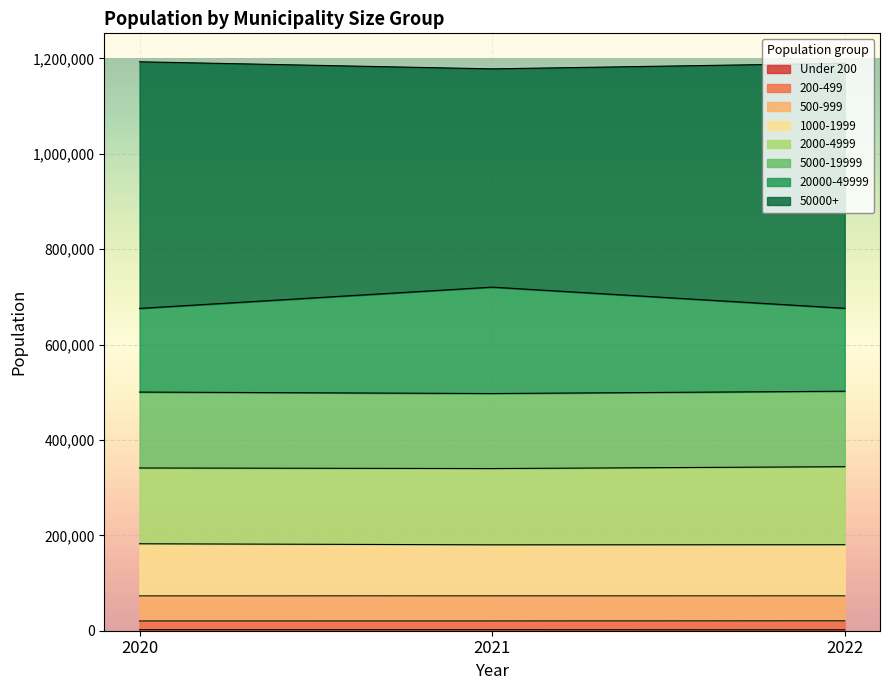

How many data points does each series have?

3